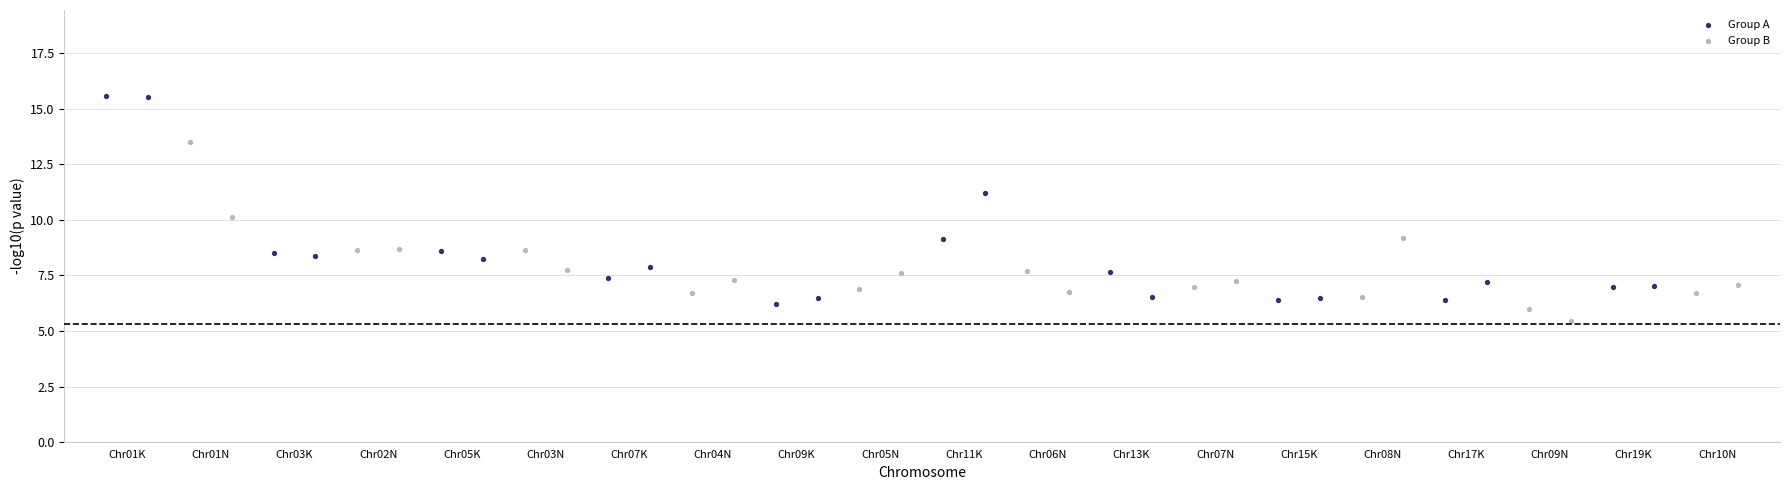

What are all the series names shown in the legend?

Group A, Group B